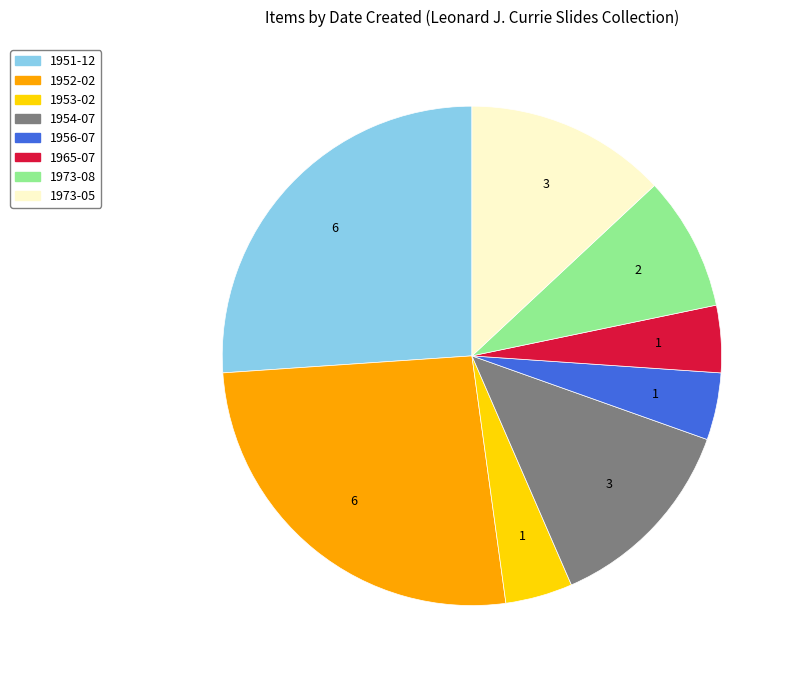

True or false: 1965-07 accounts for 4% of the total.

True